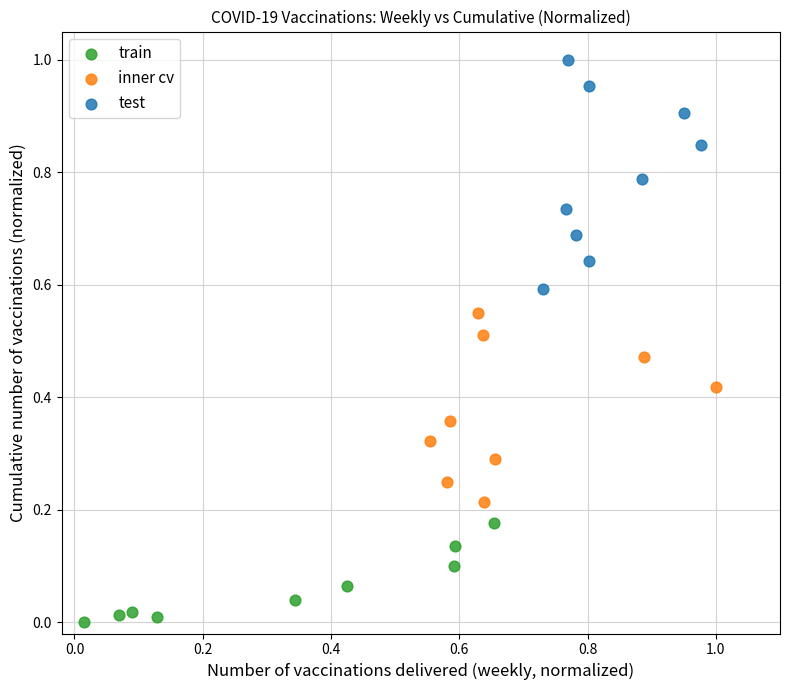

Which series reaches the maximum Y coordinate?

test